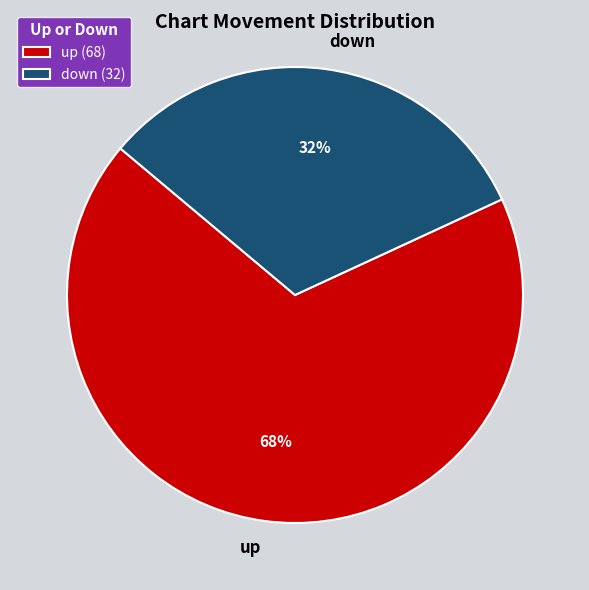

Which slice is the smallest?

down